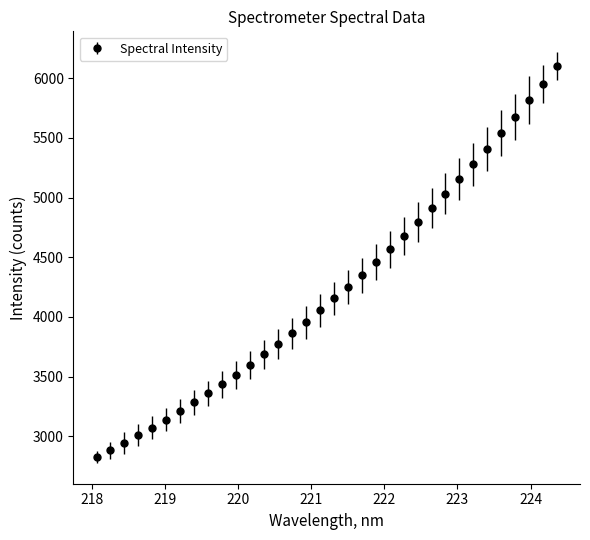

How many series are shown in this chart?

1